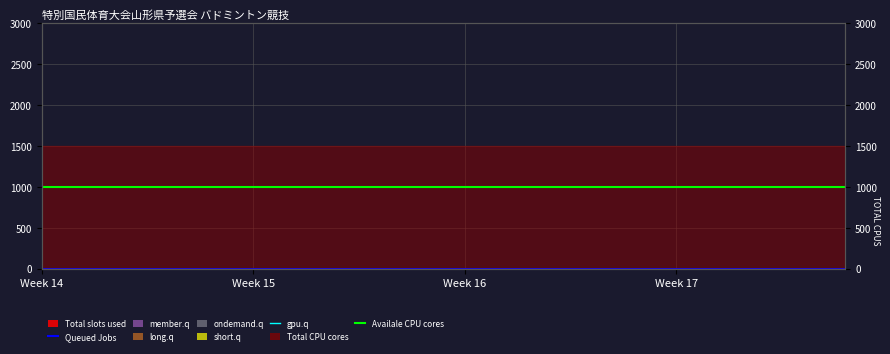

At which category is the sum across all series the highest?

Week 14